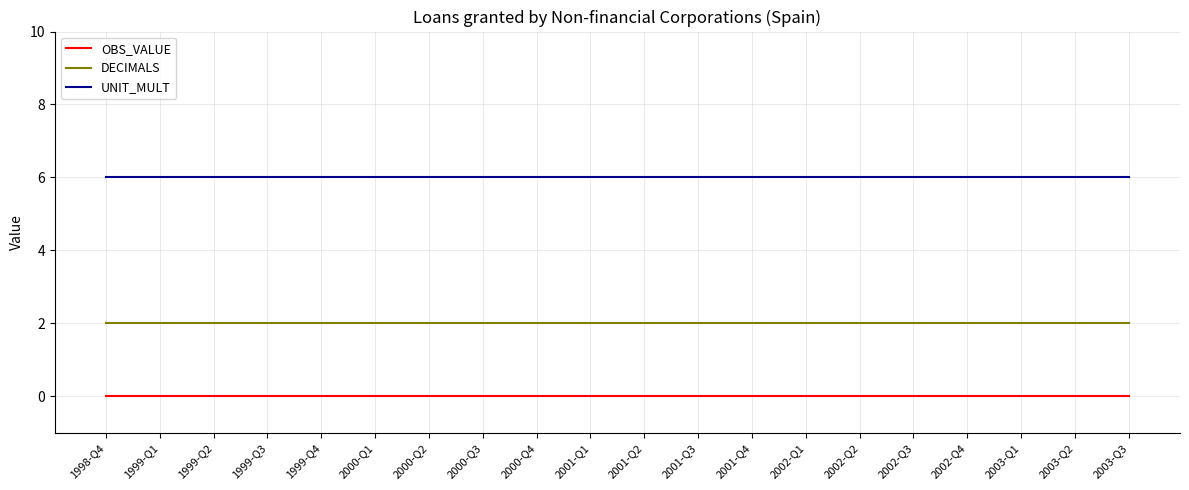

What position from the right is 2003-Q3?

1